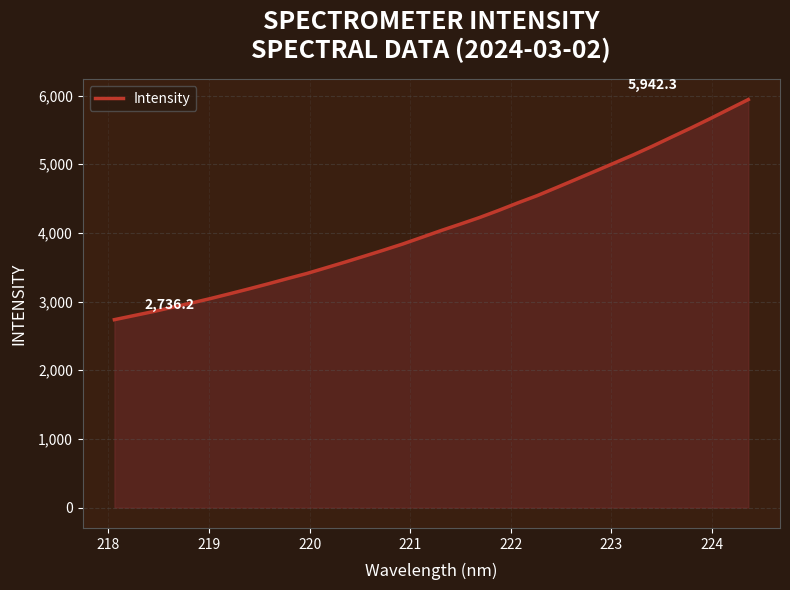

What is the maximum value shown in the chart?

5942.3